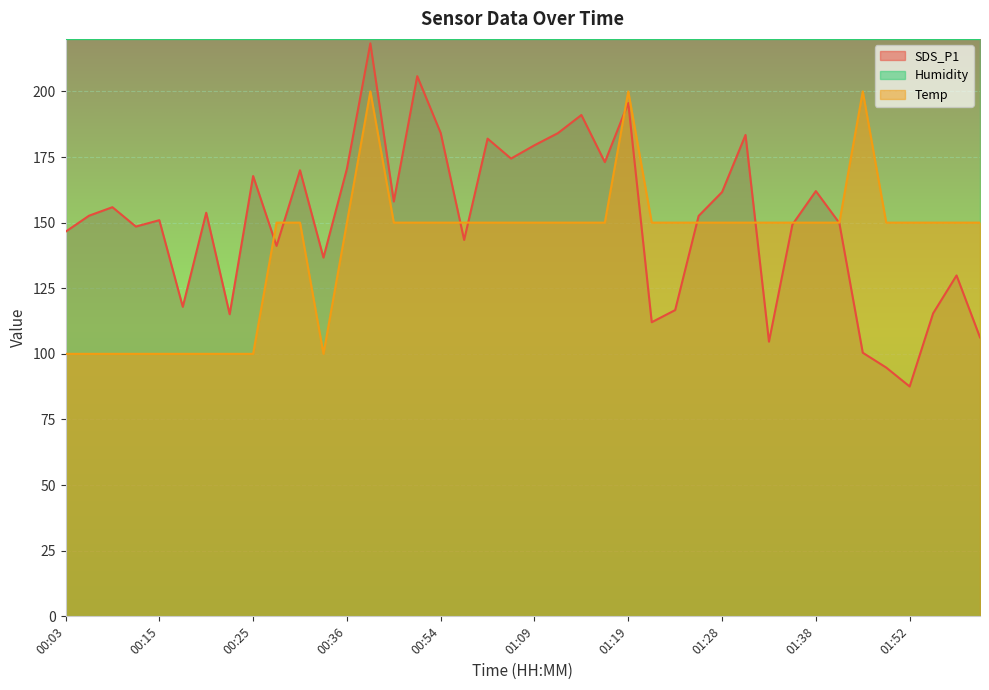

Which series has the largest range (max minus min)?

SDS_P1